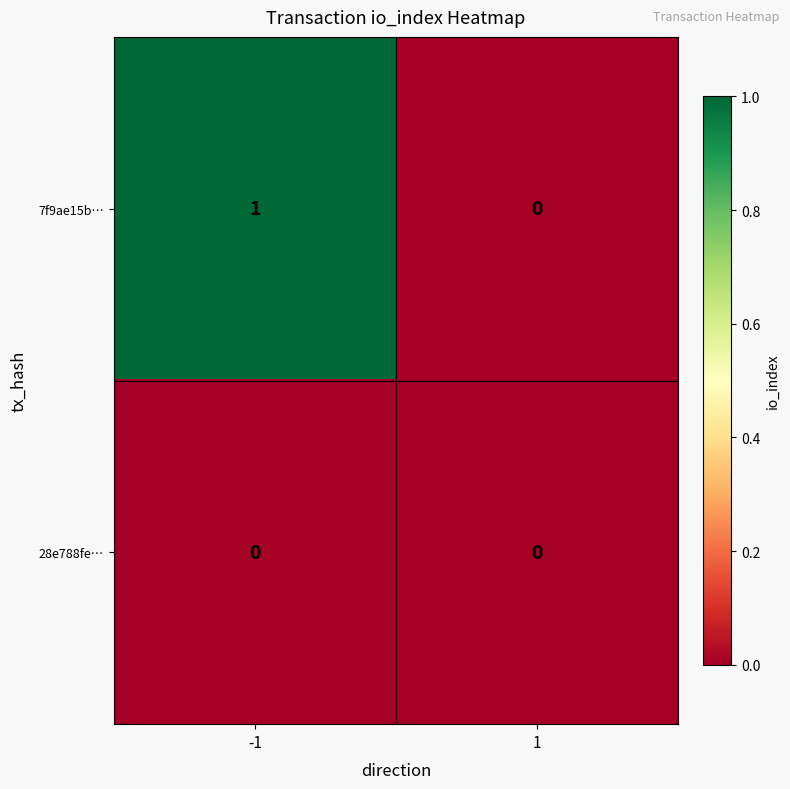

At which category is the sum across all series the highest?

-1